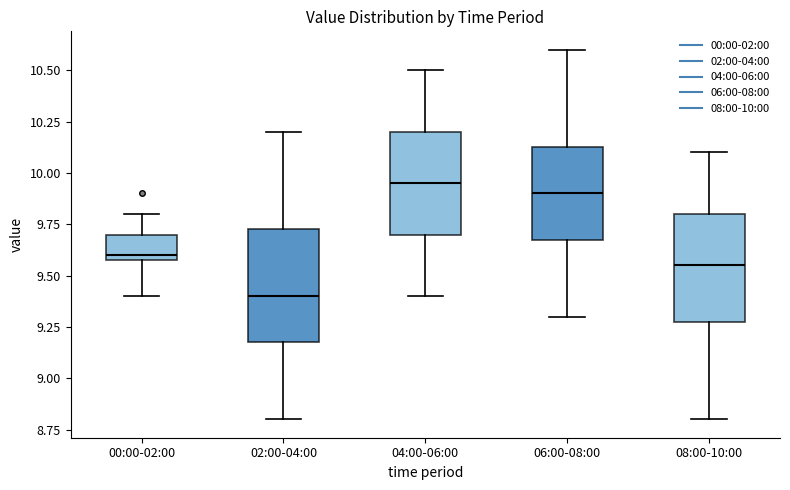

Which box's median line is the lowest?

02:00-04:00